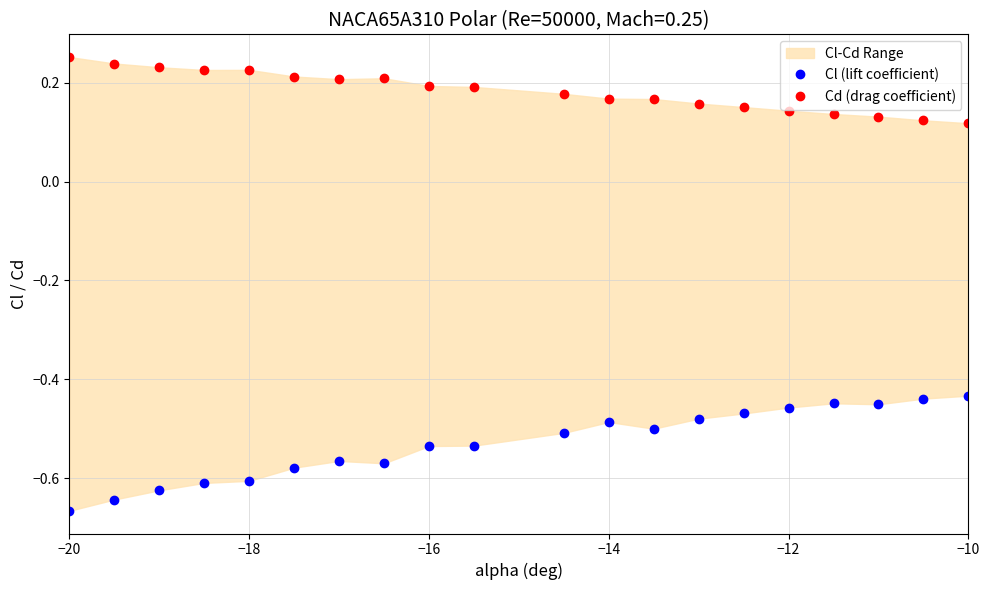

List the series in order of their overall mean, lowest first.

Cl (lift coefficient), Cd (drag coefficient)